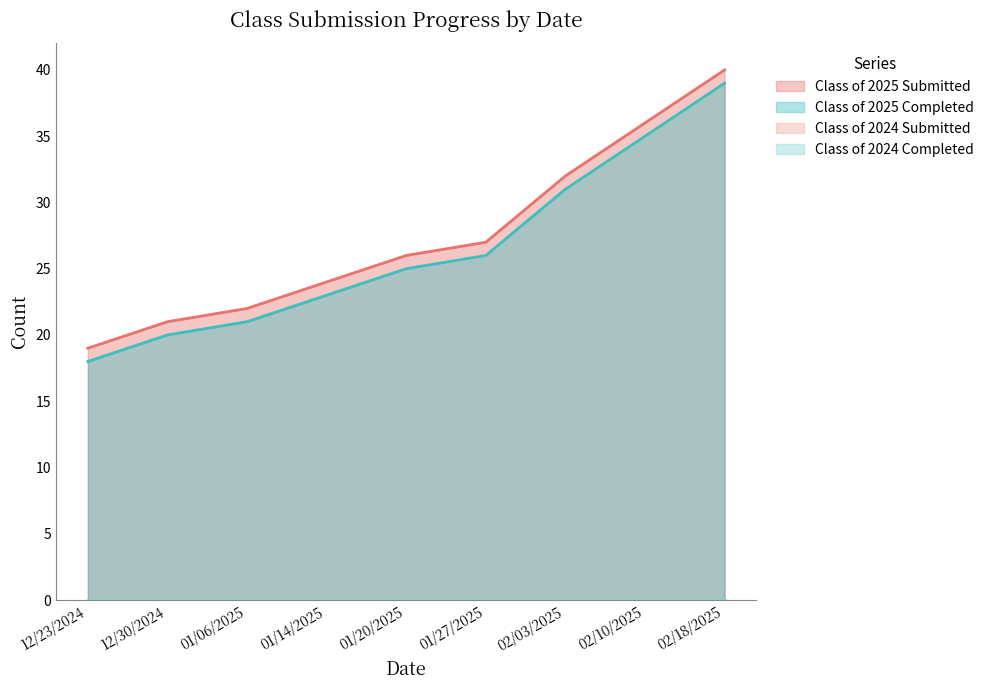

The Class of 2025 Submitted series shows 36 at 02/10/2025. True or false?

True